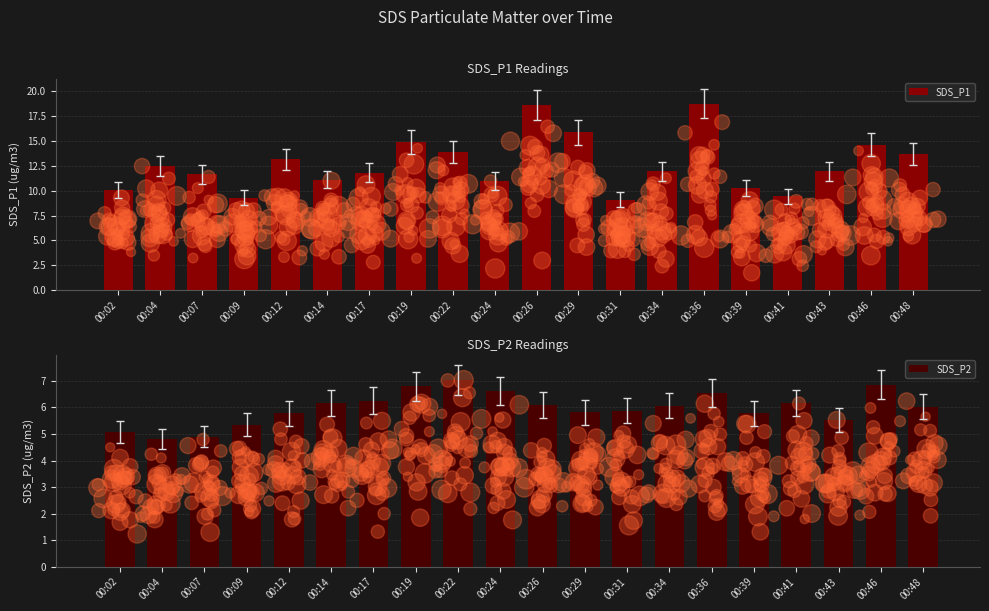

Which series has the widest spread of Y values?

SDS_P1